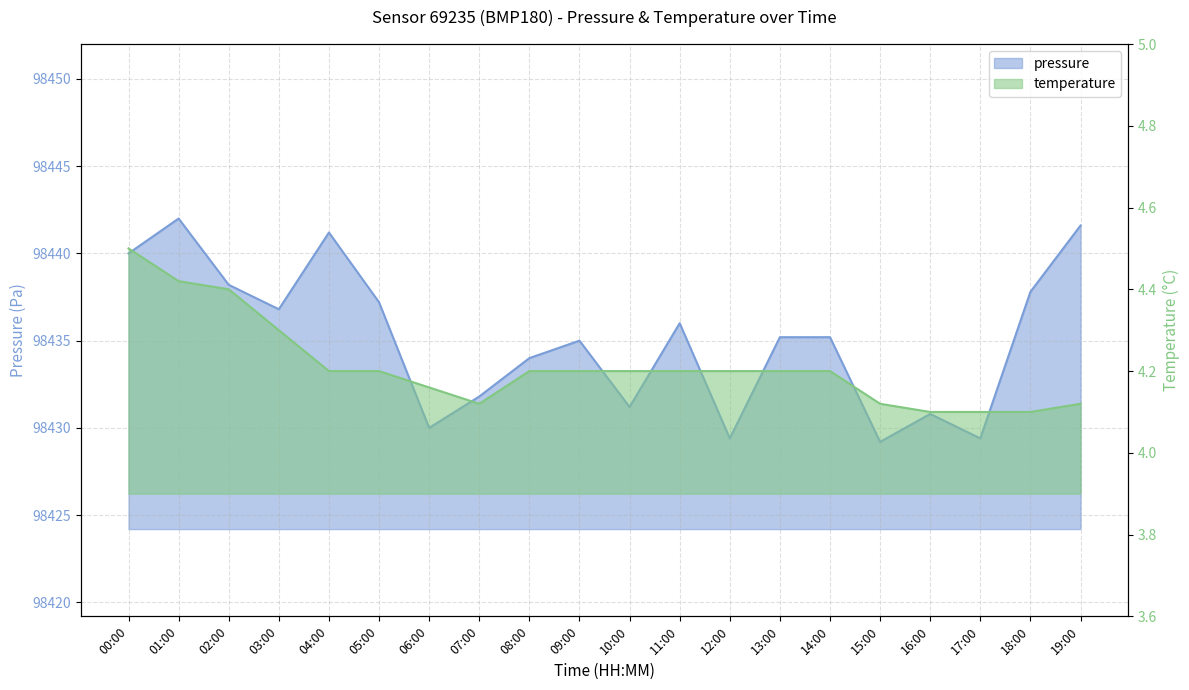

What is the total value across all series at 19:00?

98445.7